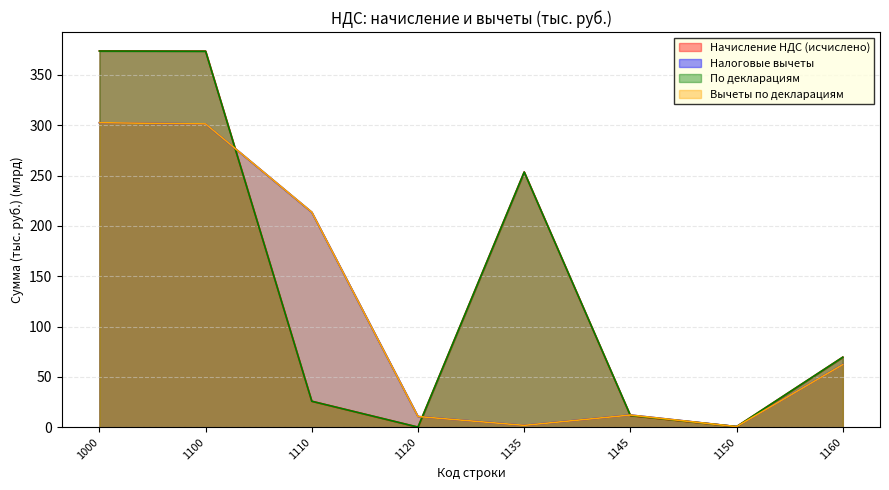

At which label does Вычеты по декларациям reach its peak?

1000